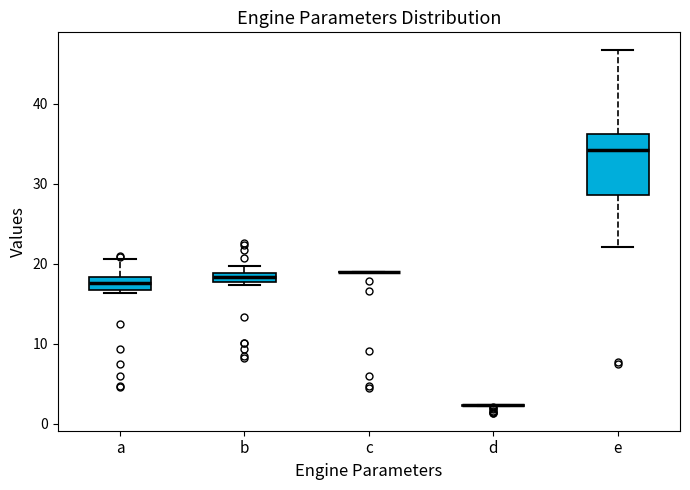

Which box is the tallest, from its lower edge to its upper edge?

e